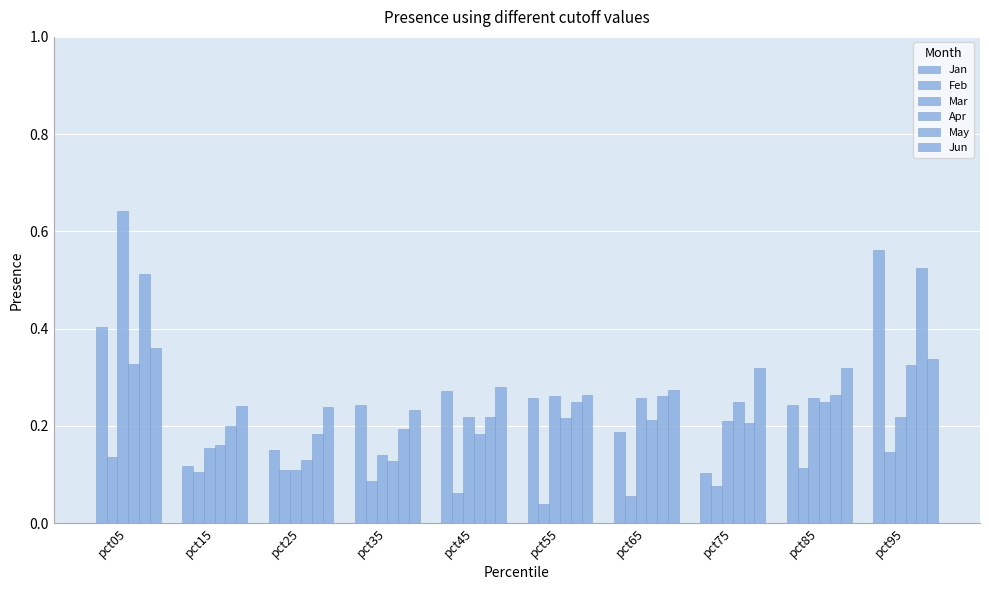

What is the approximate value of Apr at pct65?

0.2